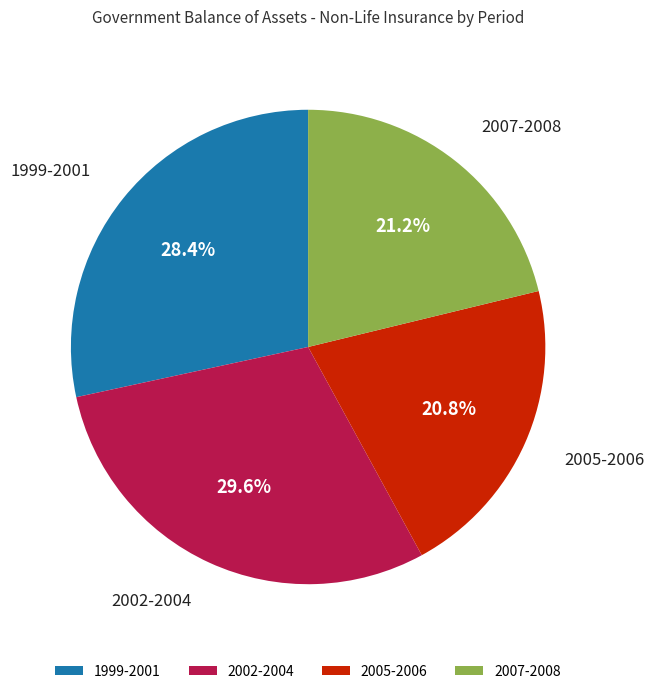

Which slice is the largest?

2002-2004